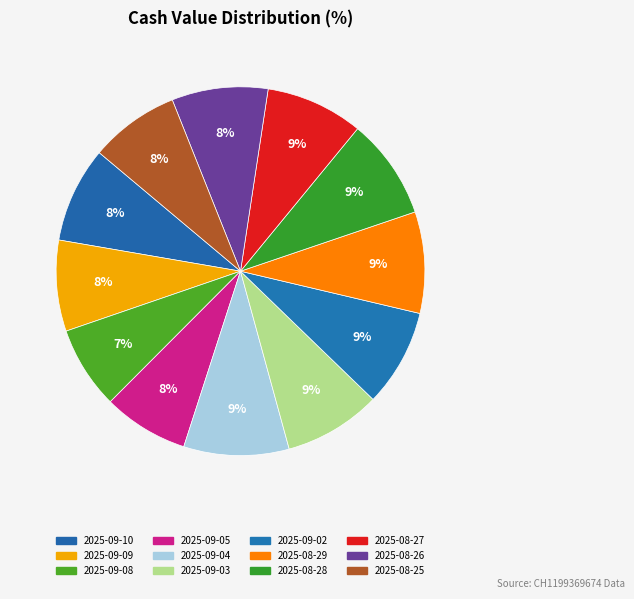

Count the number of slices in the pie.

12